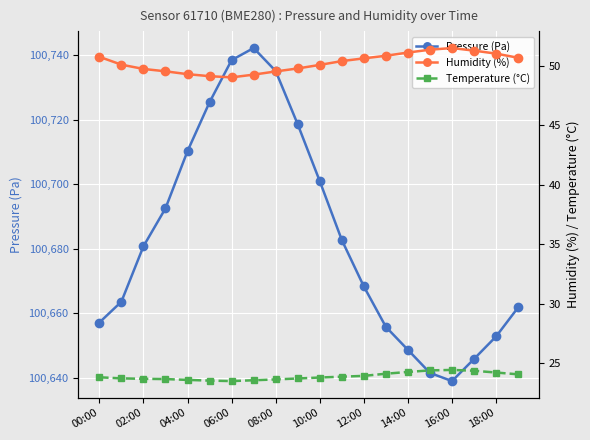

What is the minimum value for Pressure (Pa)?

100638.9